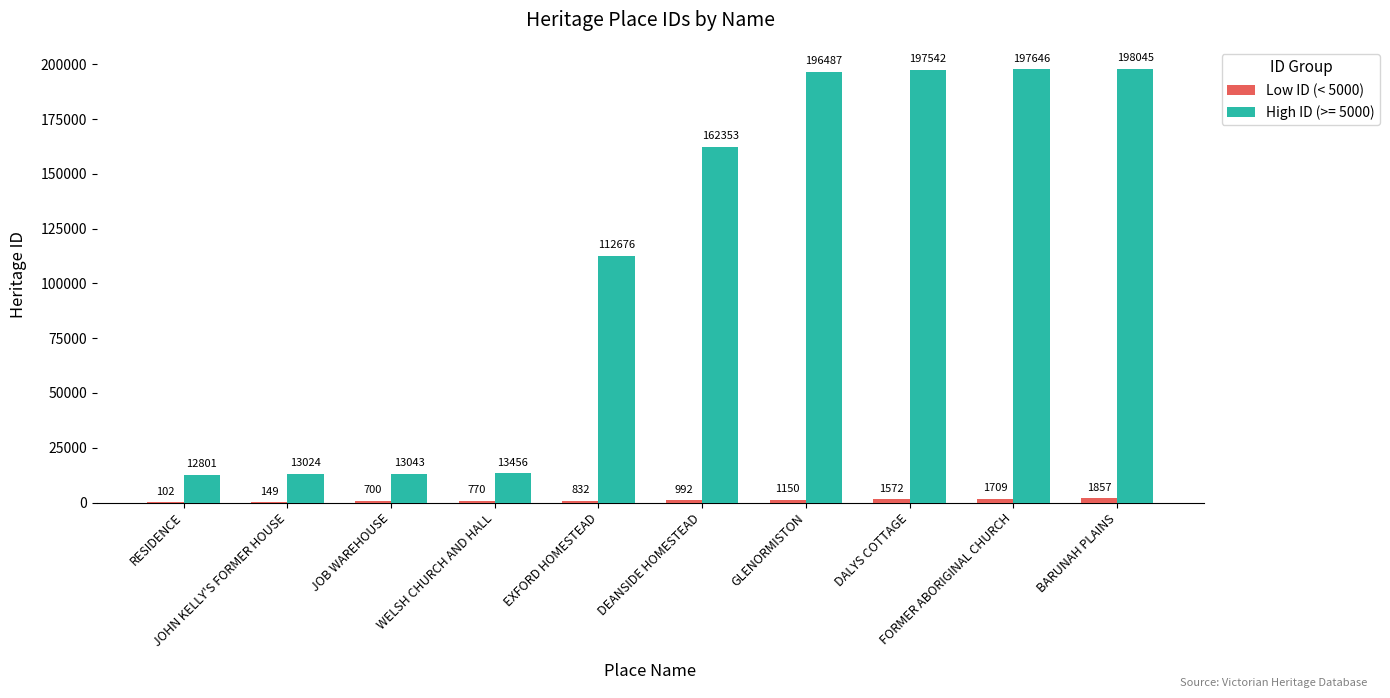

How many groups of bars are there?

10